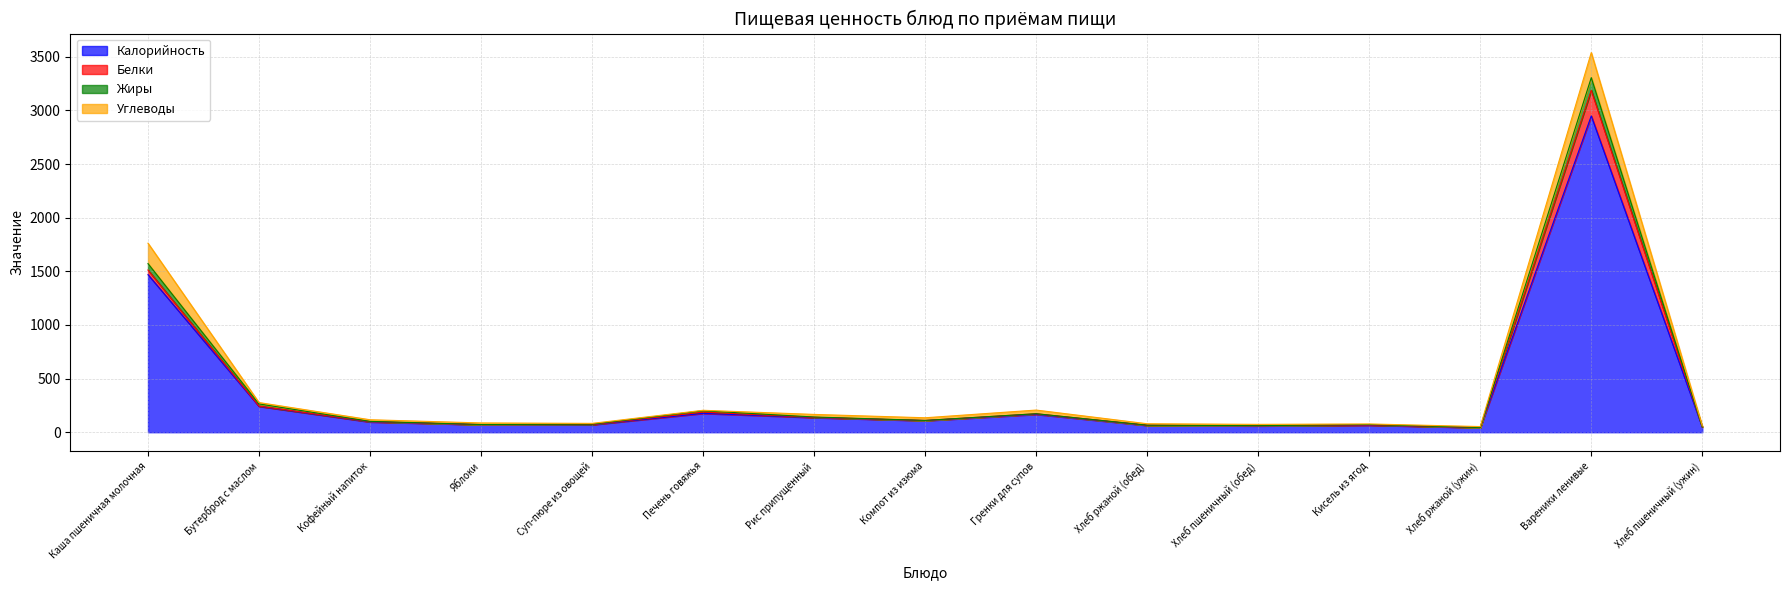

At how many categories does at least one series exceed 2627?

1